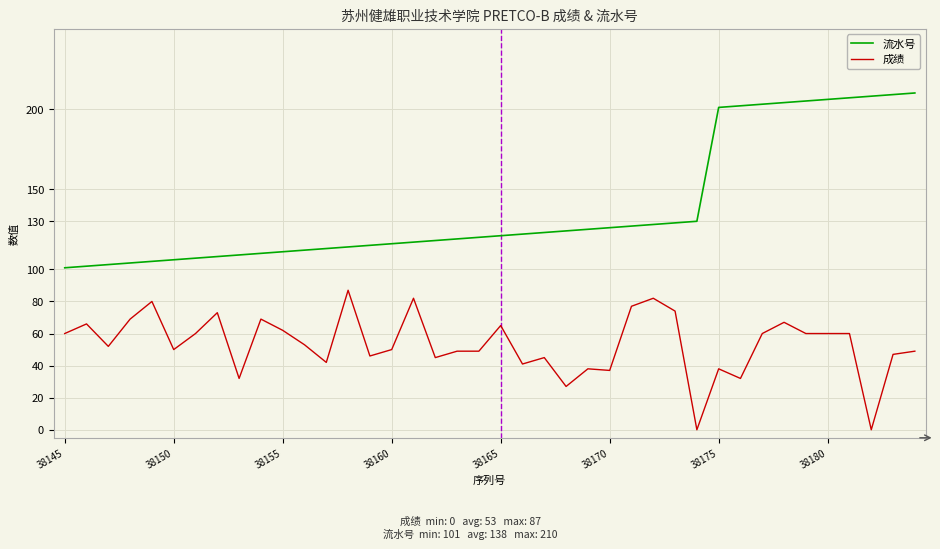

What is the difference between the maximum and second lowest values in the 成绩 series?

87